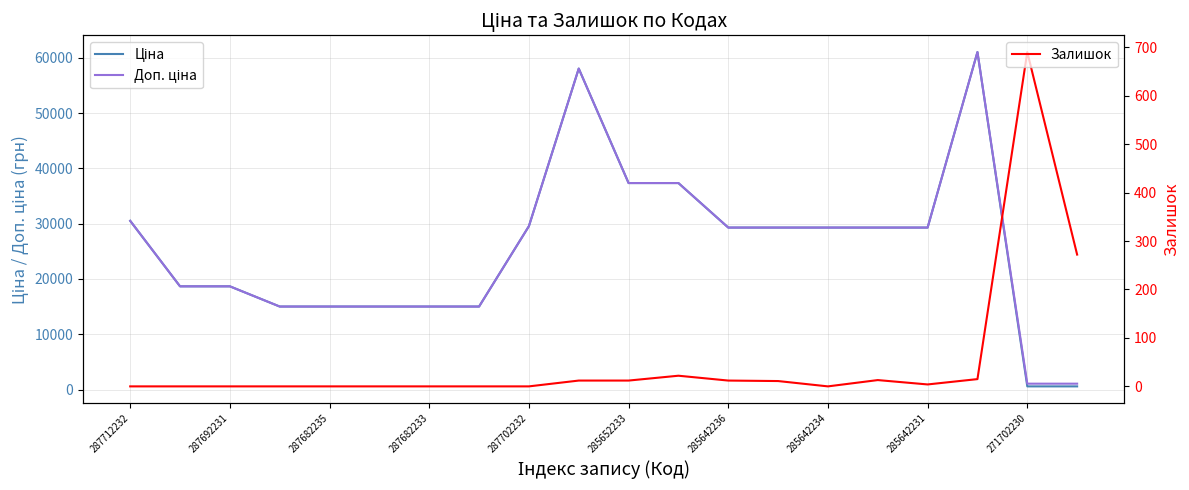

True or false: Залишок and Доп. ціна cross at least once.

False